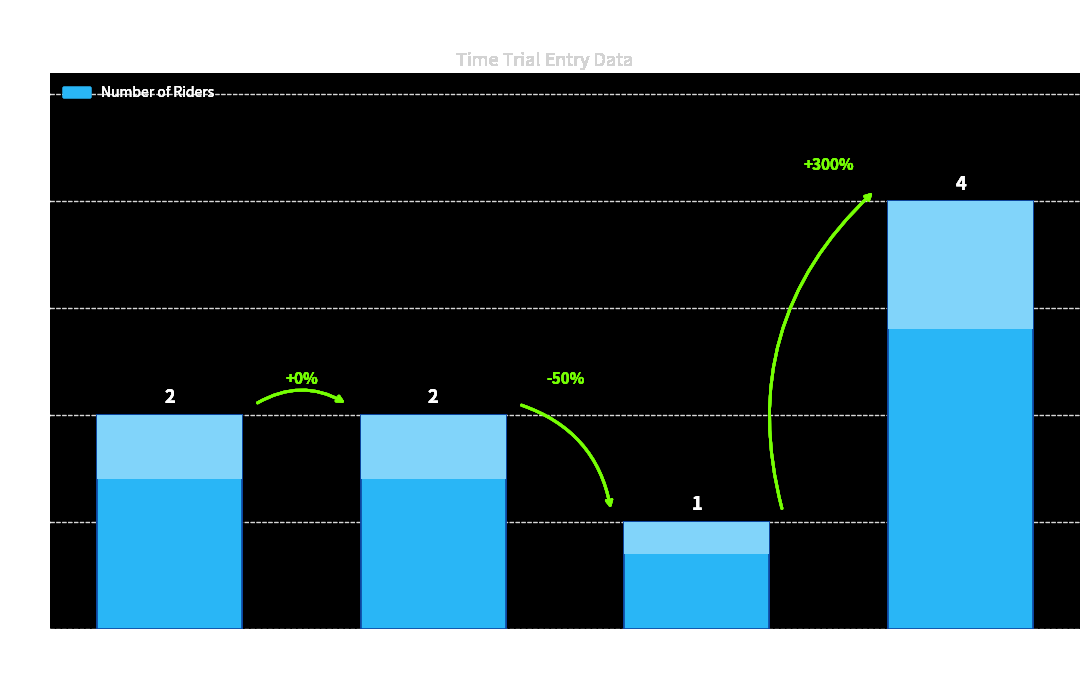

Does the chart contain any negative values?

No